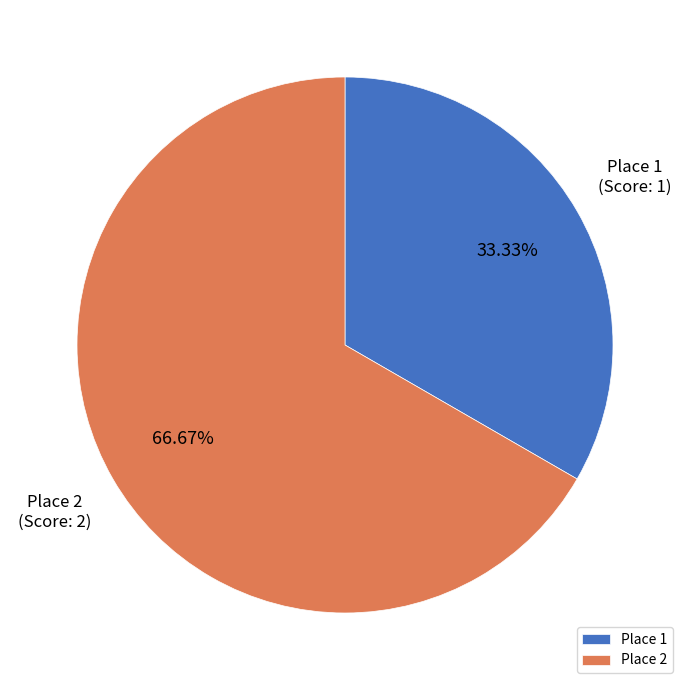

Between Place 1 and Place 2, which is larger?

Place 2